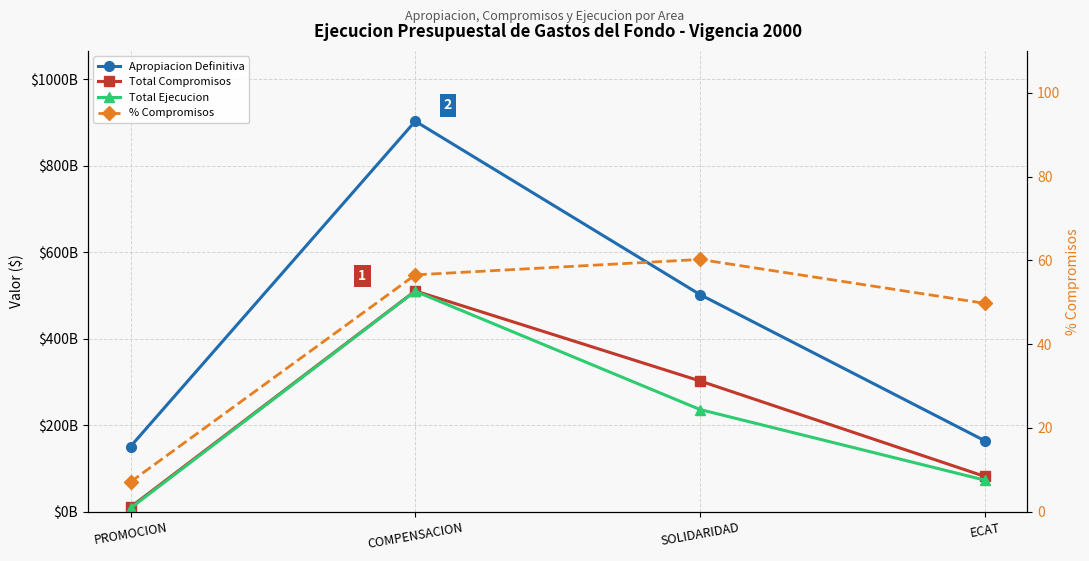

What is the difference between the maximum and second lowest values in the Apropiacion Definitiva series?

738962119295.0